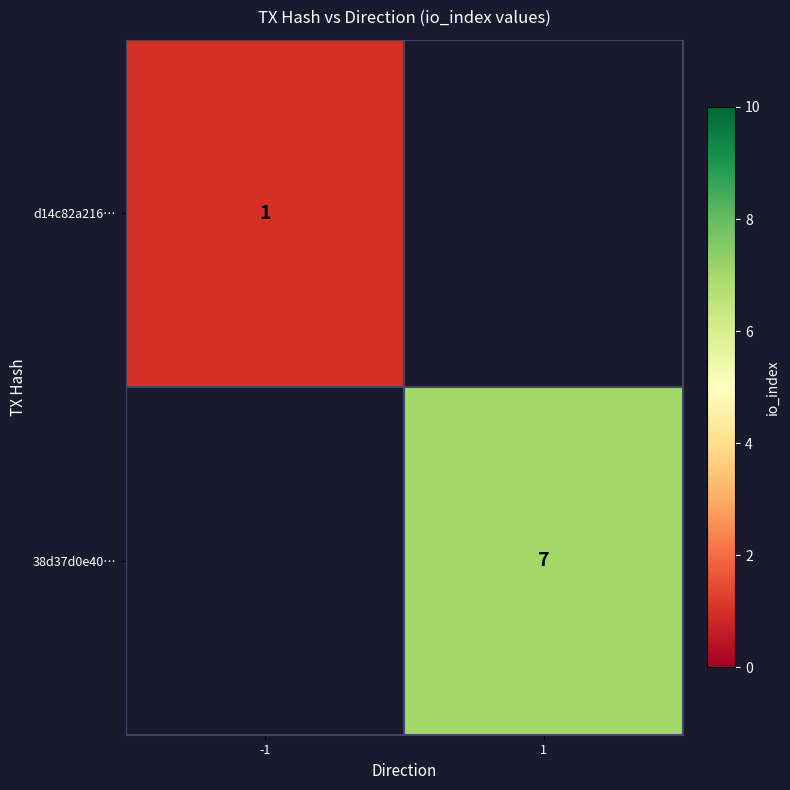

True or false: d14c82a216… has a value of 2 at -1.

False